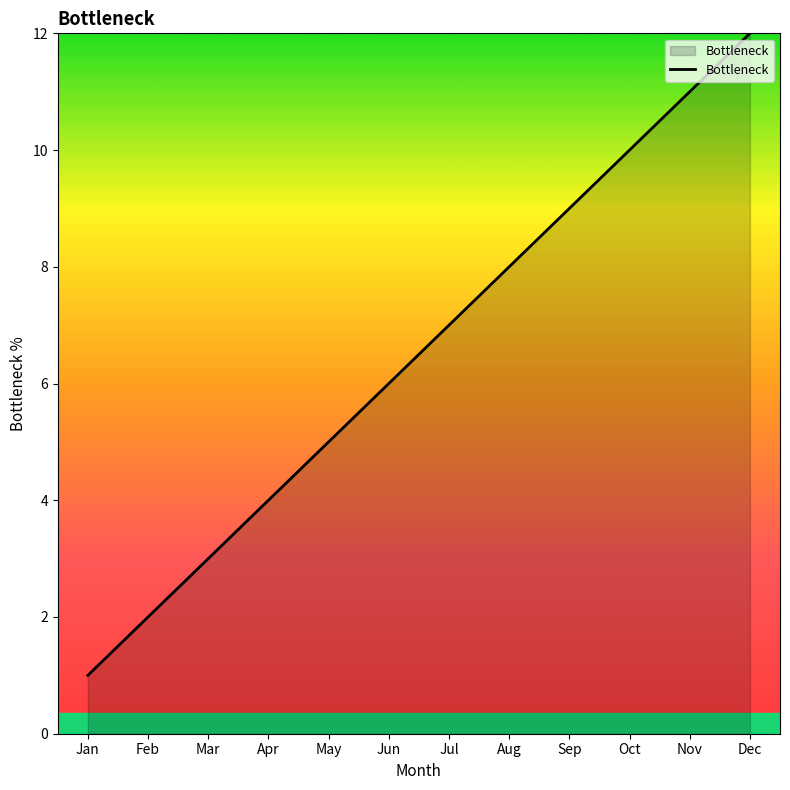

The chart shows a value of 6 at Sep. True or false?

False